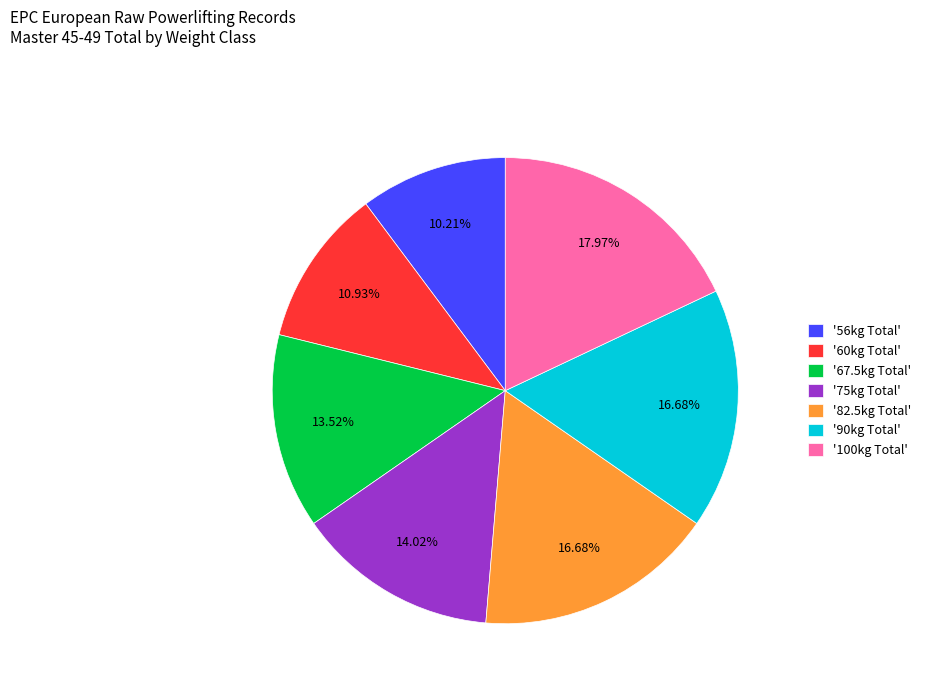

Between '100kg Total' and '67.5kg Total', which is larger?

'100kg Total'